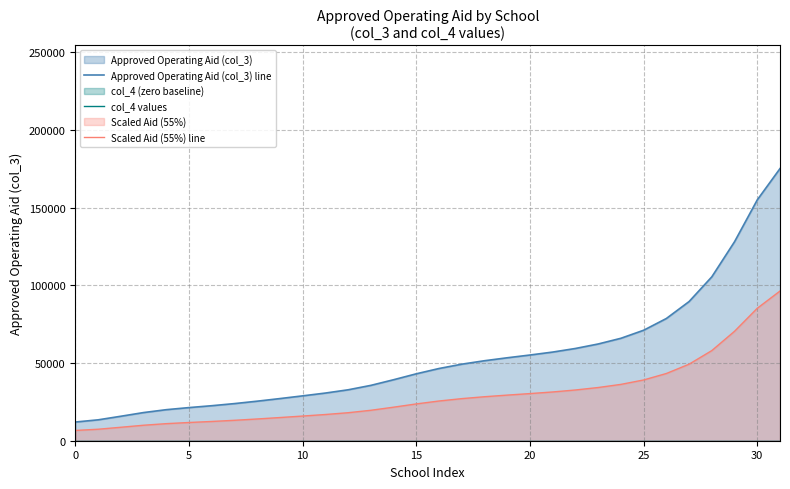

True or false: col_4 values has more than 1 interior local peaks.

False